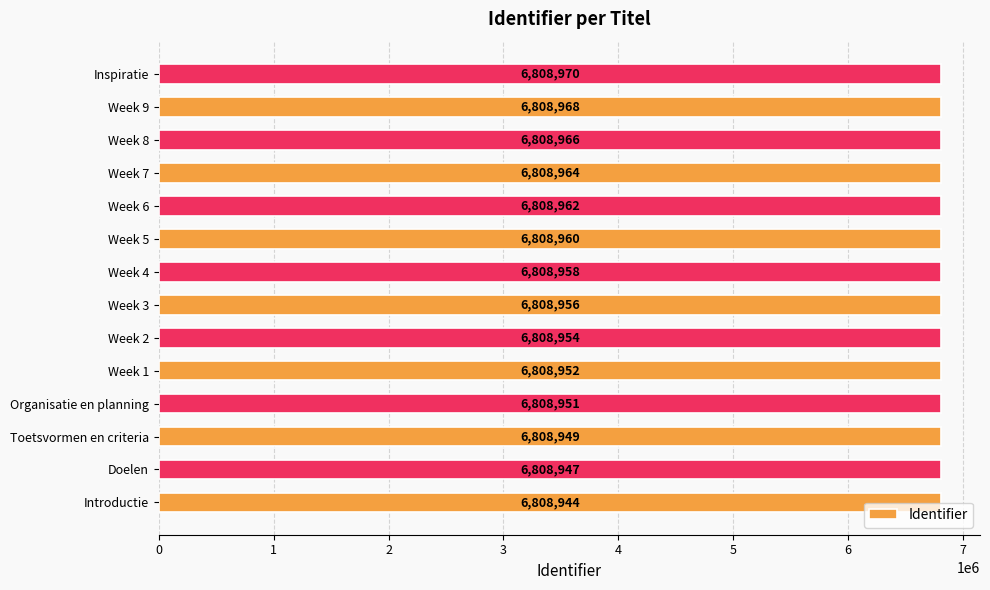

How many values are below 6808958?

7